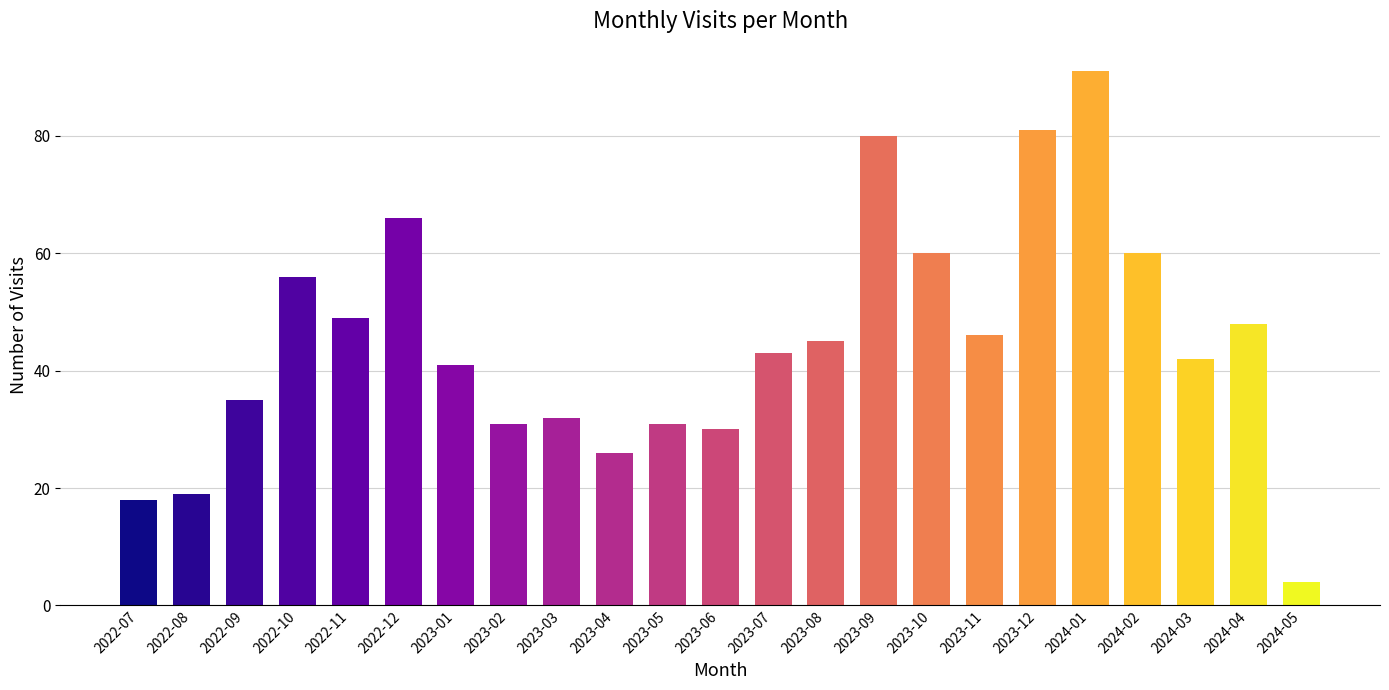

What is the label of the 2nd bar from the right?

2024-04